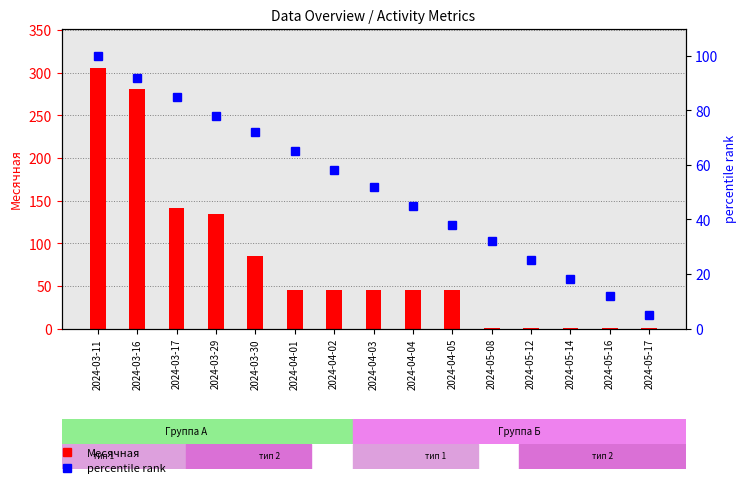

What is the difference between the maximum and minimum values in the Месячная series?

305